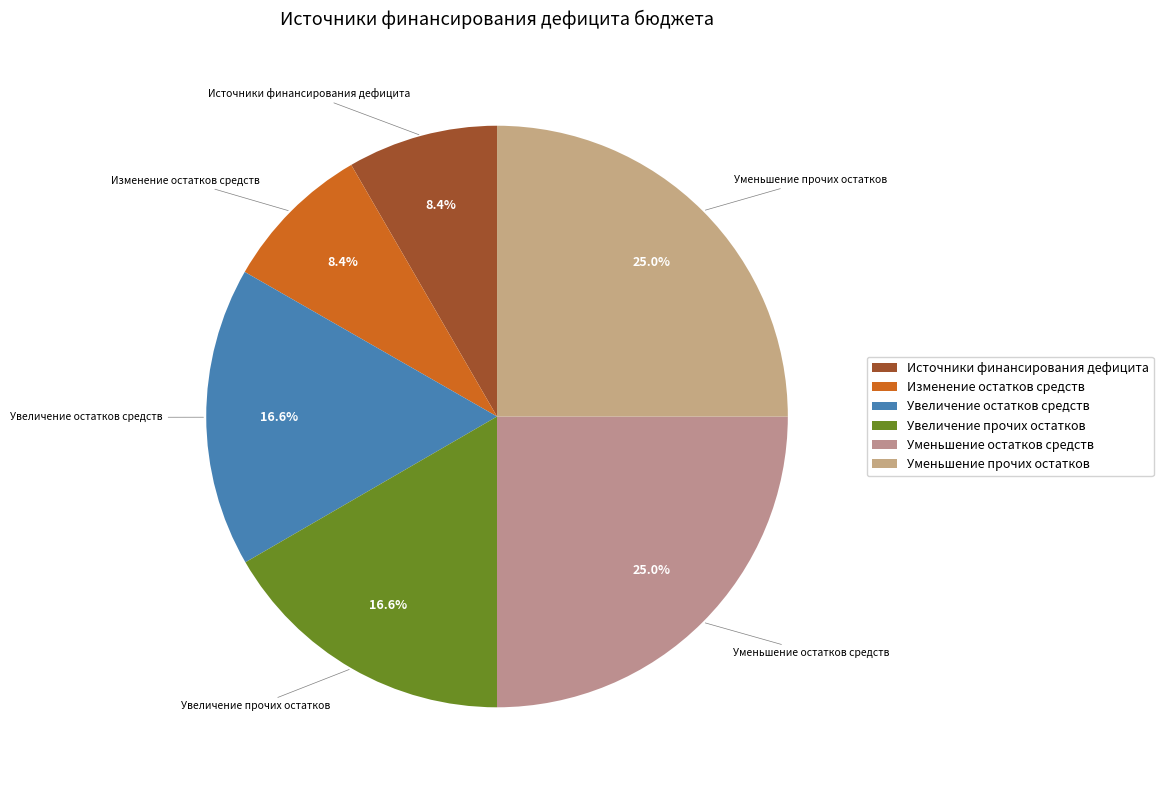

Combined, do Изменение остатков средств and Уменьшение остатков средств account for over 50%?

No